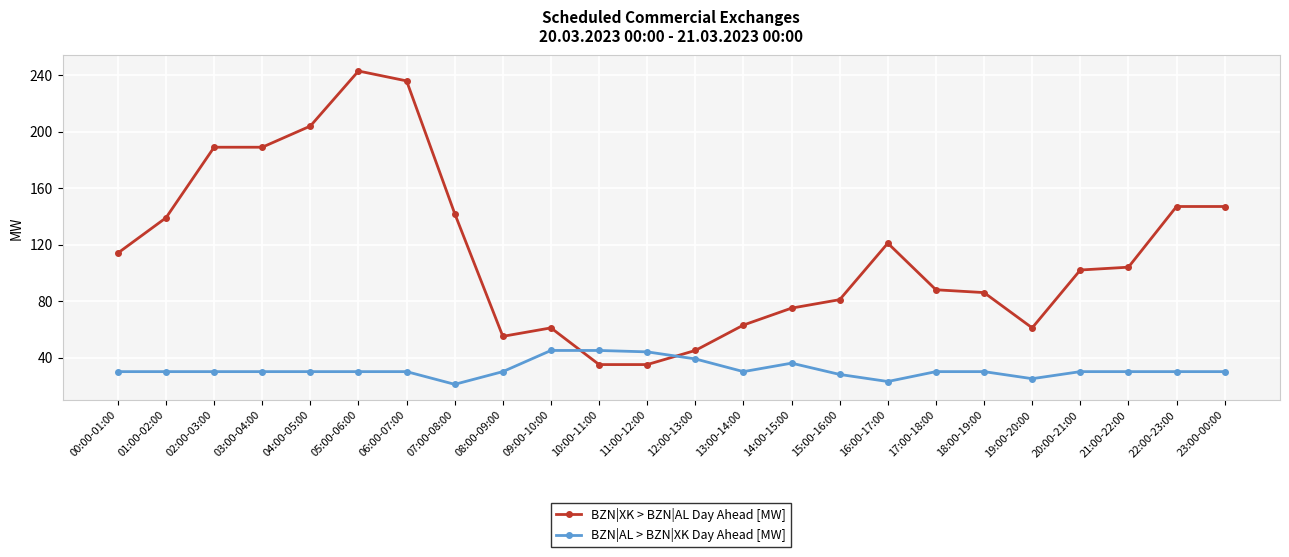

What is the total value across all series at 03:00-04:00?

219